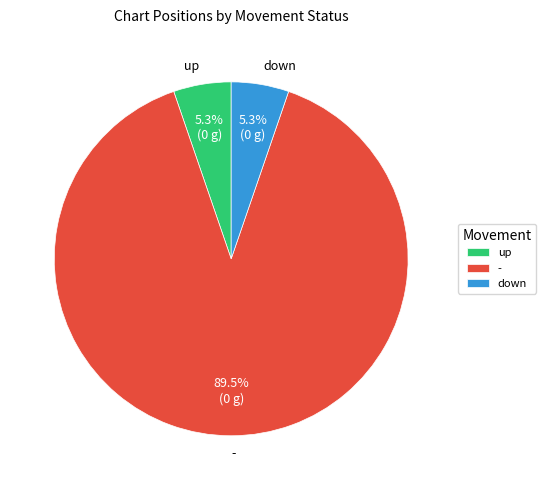

Which slice is the largest?

-